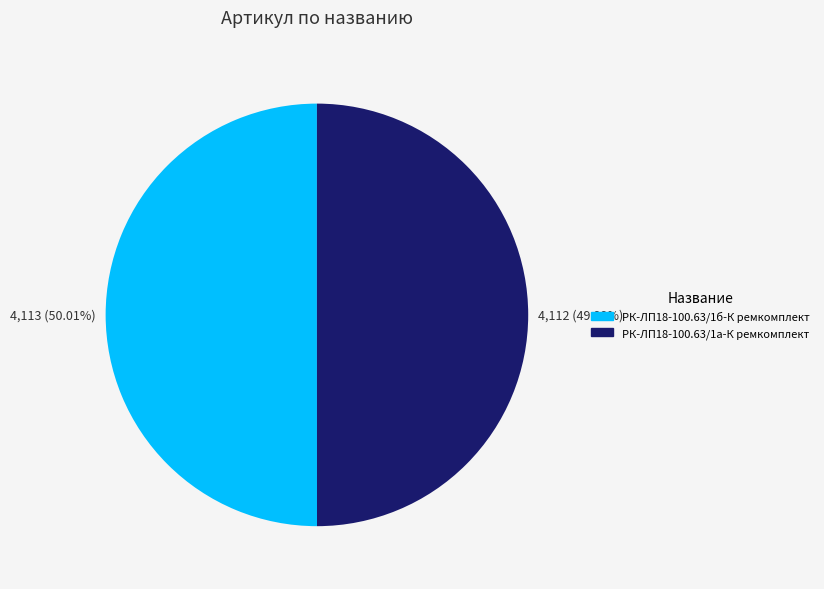

Is there any slice that represents more than half of the pie?

Yes